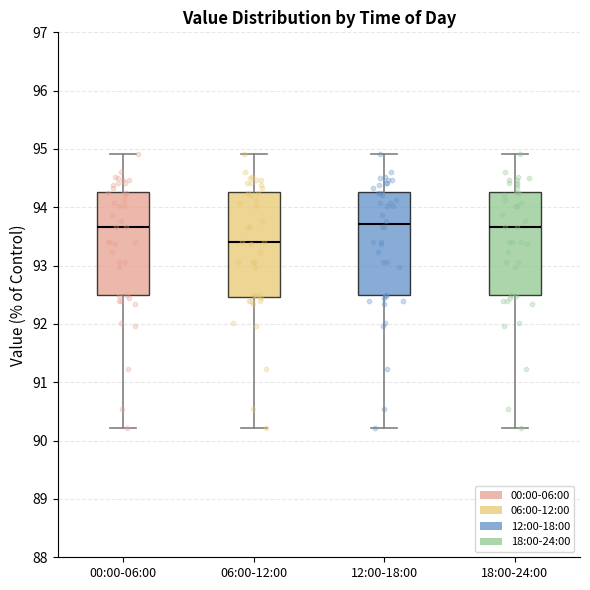

Where is the upper edge of the box for 00:00-06:00 on the y-axis? The values are not printed on the chart, so give them approximately, as read against the axis.

94.3